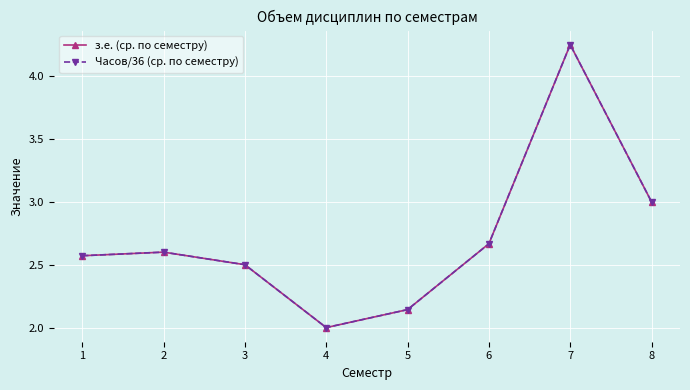

Which has a higher value, 8 or 6?

8